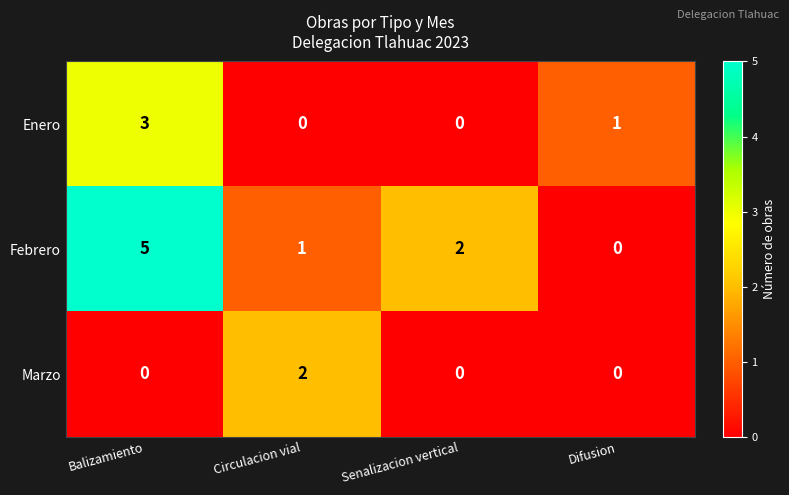

What is the sum of all Enero values?

4